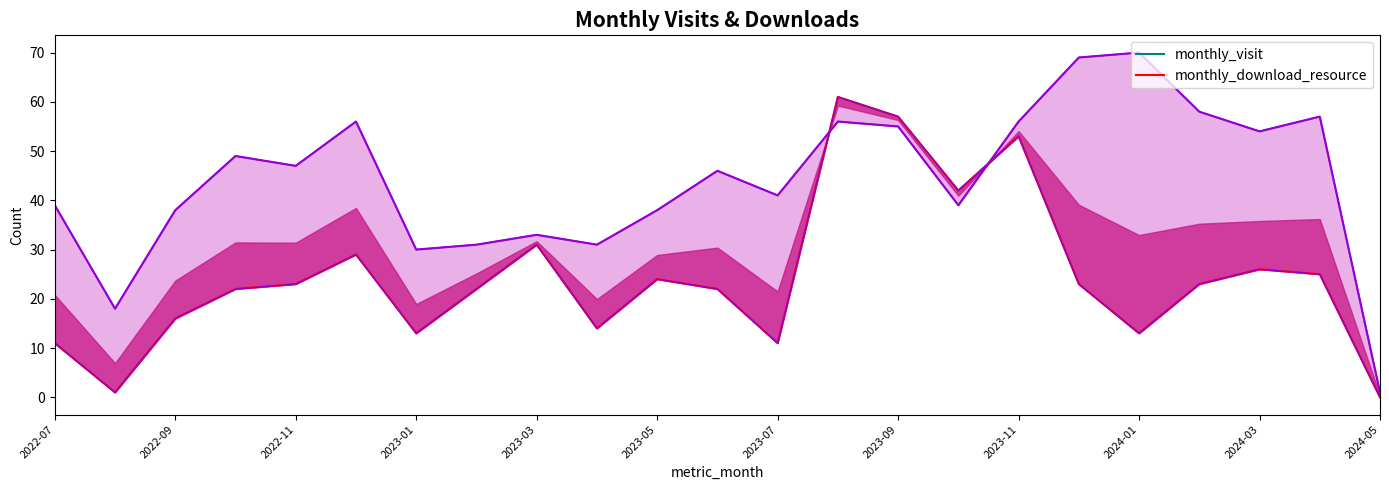

What is the difference between the monthly_download_resource values at 2023-03 and 2023-02?

9